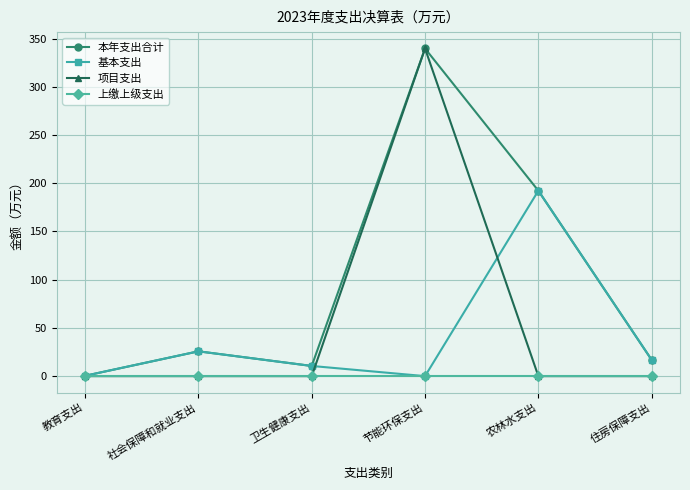

At which category is the sum across all series the highest?

节能环保支出